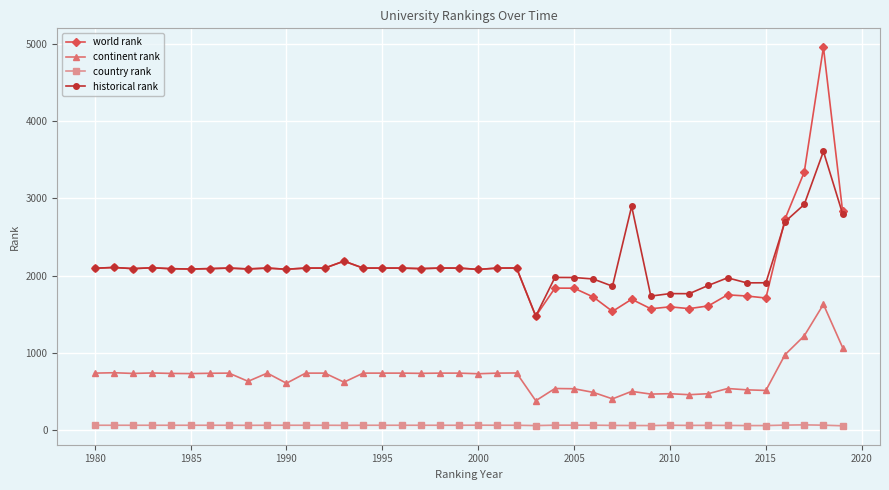

Which series has the widest spread of values?

world rank